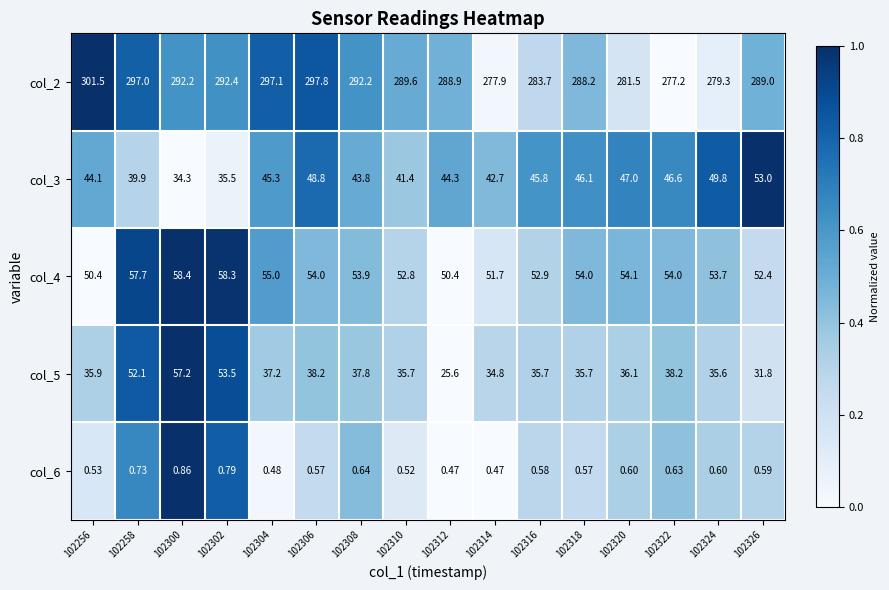

Is the value of col_4 at 102304 greater than the value of col_3 at 102322?

Yes